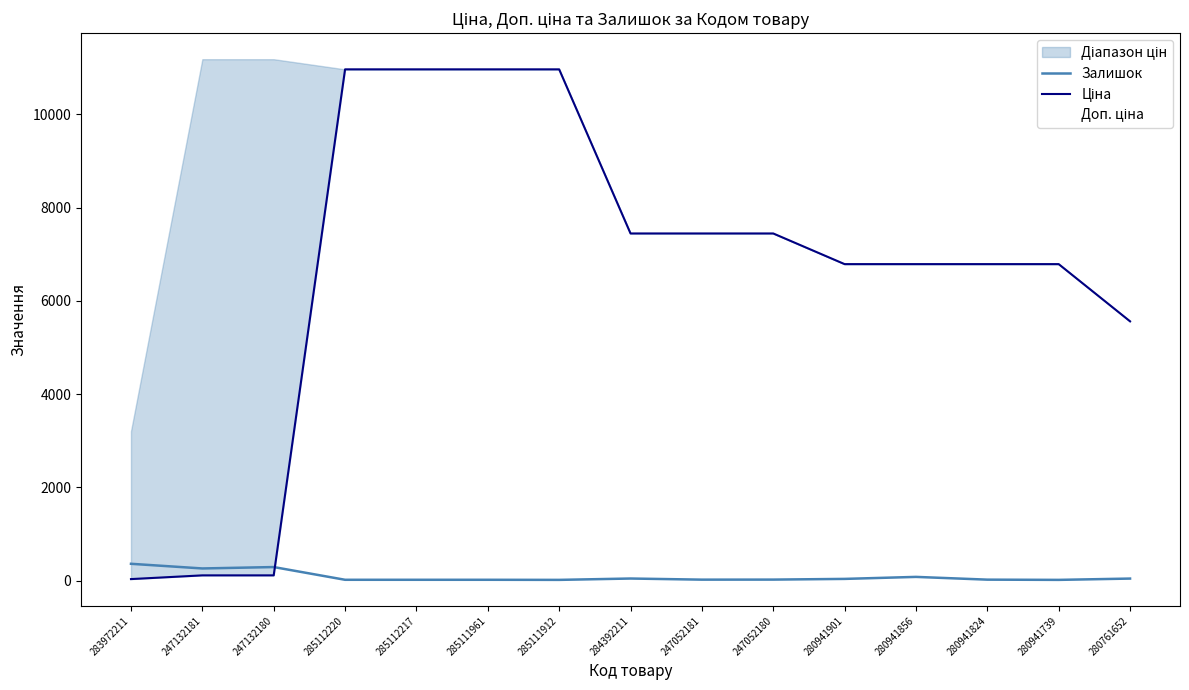

Reading left to right, transcribe all the data shown in this chart.

Залишок: 360.0	260.0	290.0	17.0	17.0	17.0	15.0	44.0	20.0	21.0	36.0	79.0	20.0	15.0	43.0
Ціна: 32.0	111.8	111.8	10964.4	10964.4	10964.4	10964.4	7444.6	7444.6	7444.6	6787.1	6787.1	6787.1	6787.1	5560.3
Доп. ціна: 3205.0	11182.0	11182.0	10964.4	10964.4	10964.4	10964.4	7444.6	7444.6	7444.6	6787.1	6787.1	6787.1	6787.1	5560.3